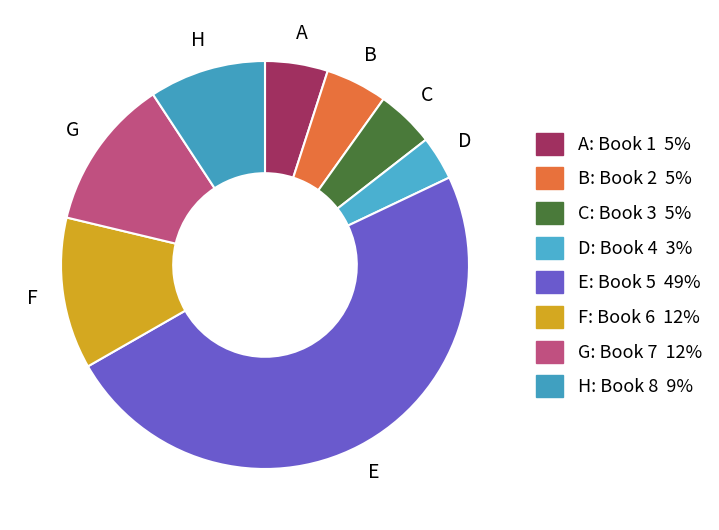

Count the number of slices in the pie.

8